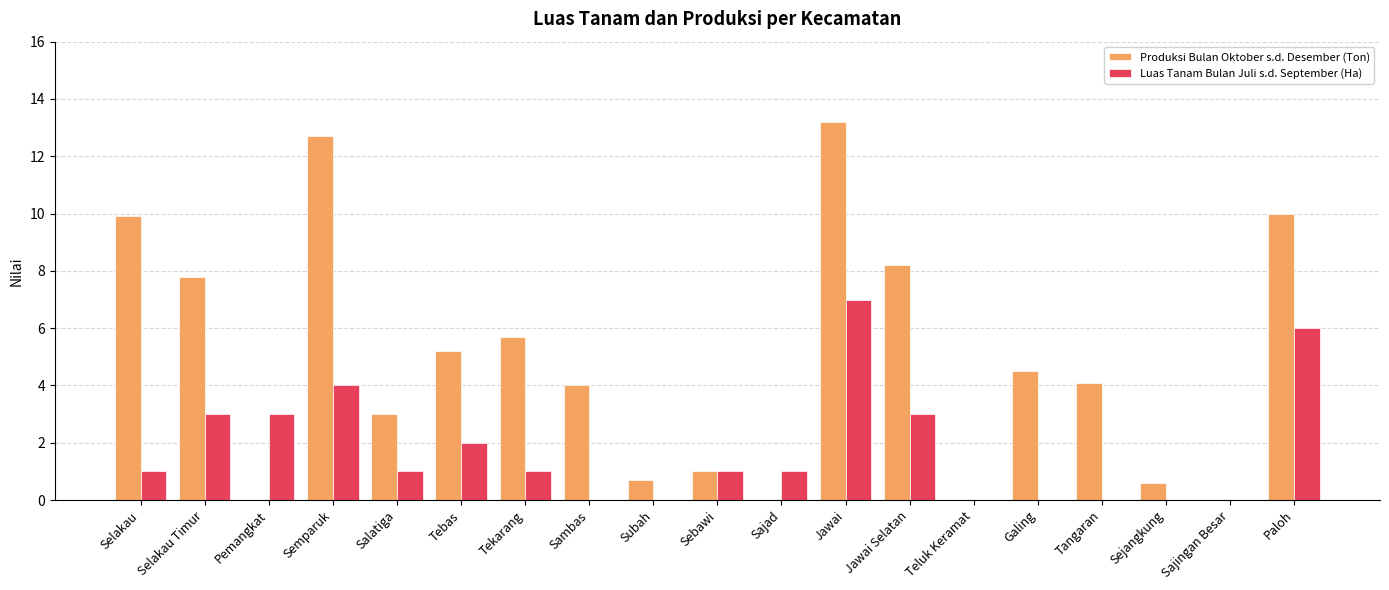

Which series has the largest total across all categories?

Produksi Bulan Oktober s.d. Desember (Ton)